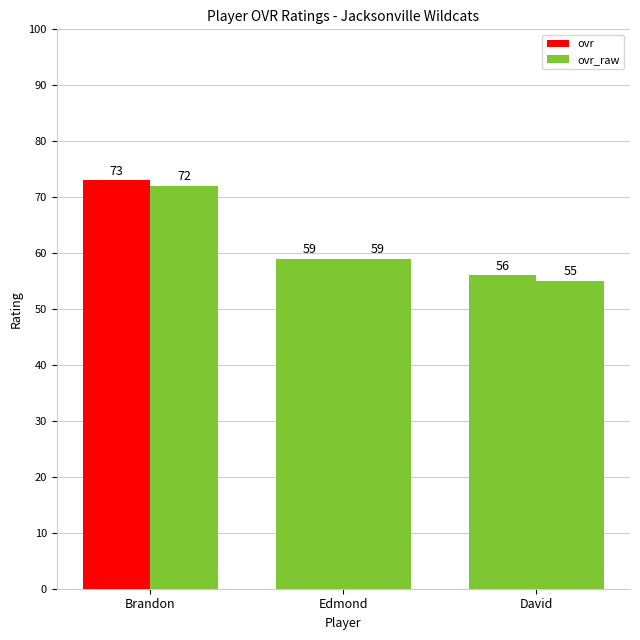

How many values in the ovr series are below 59?

1